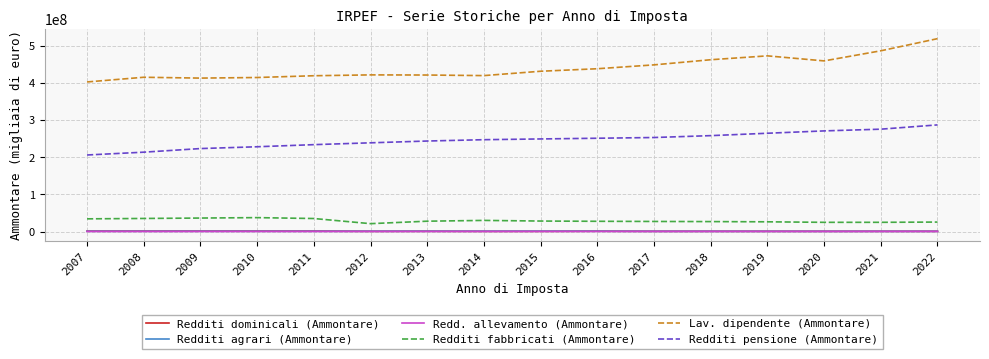

The value of Redditi pensione (Ammontare) at 2013 is 157750014.8. True or false?

False